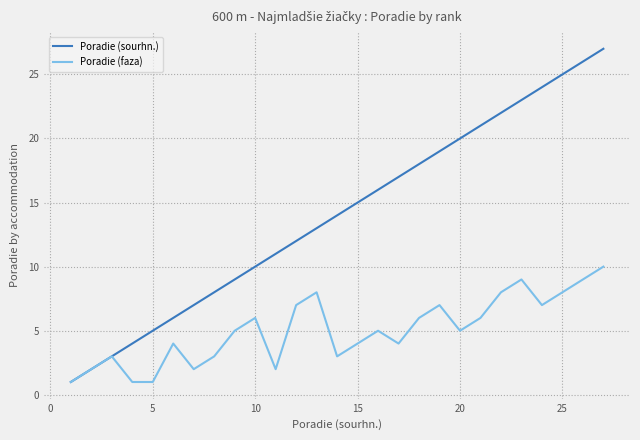

What is the highest value of the Poradie (faza) series?

10